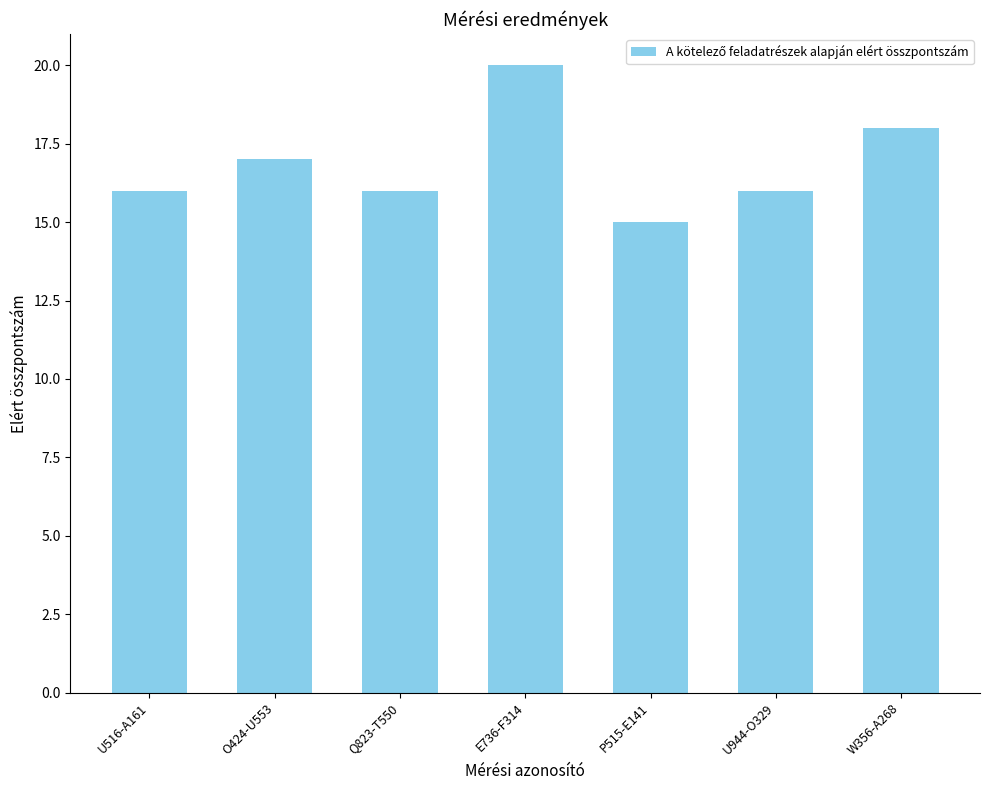

What is the label of the 4th bar from the left?

E736-F314